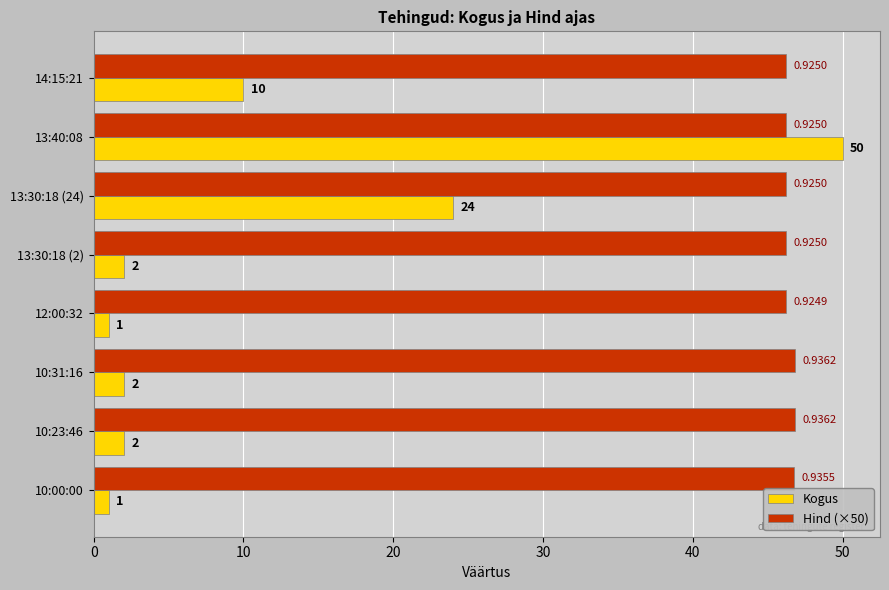

Between 13:30:18 (24) and 12:00:32, which series saw the biggest shift?

Kogus